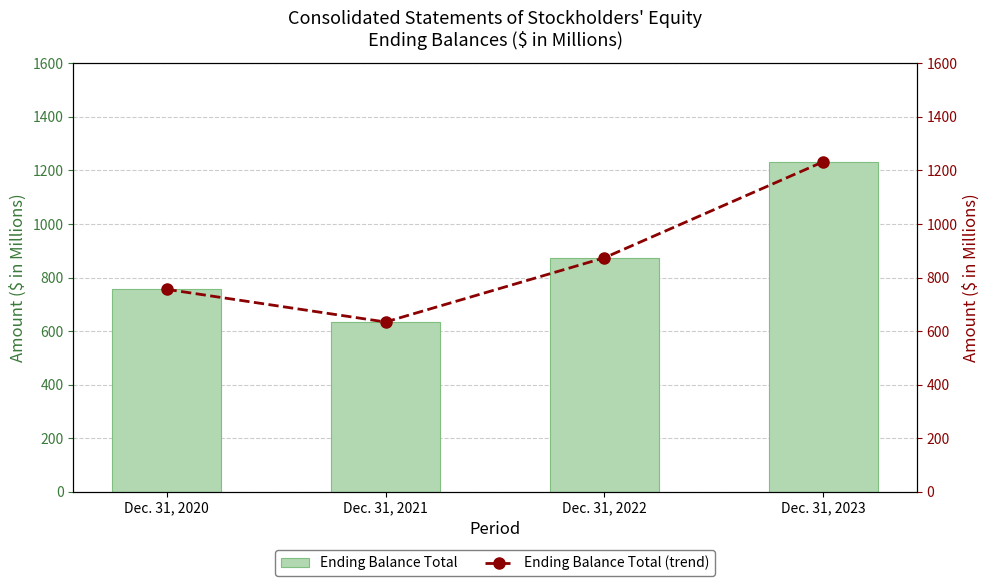

Which has a higher value, Dec. 31, 2023 or Dec. 31, 2021?

Dec. 31, 2023